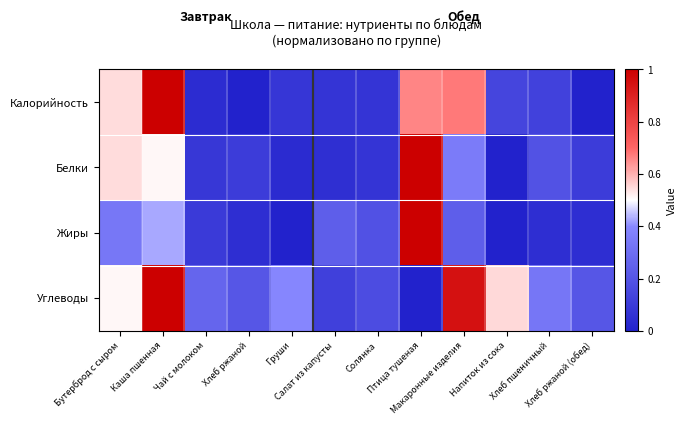

Rank the series at Груши from highest to lowest value.

Углеводы, Калорийность, Белки, Жиры